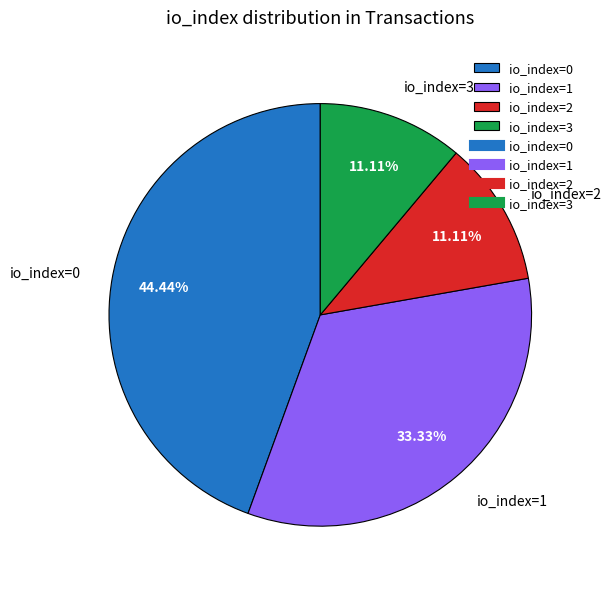

To the nearest percent, what percentage of the pie is io_index=2?

11%